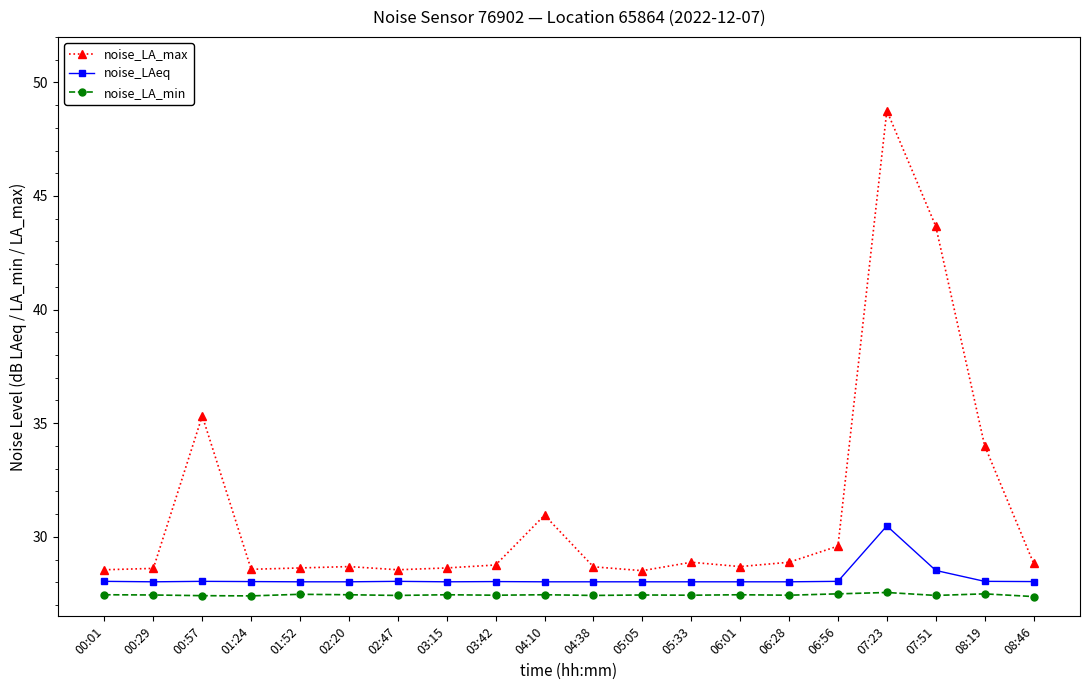

True or false: noise_LAeq and noise_LA_min cross at least once.

False